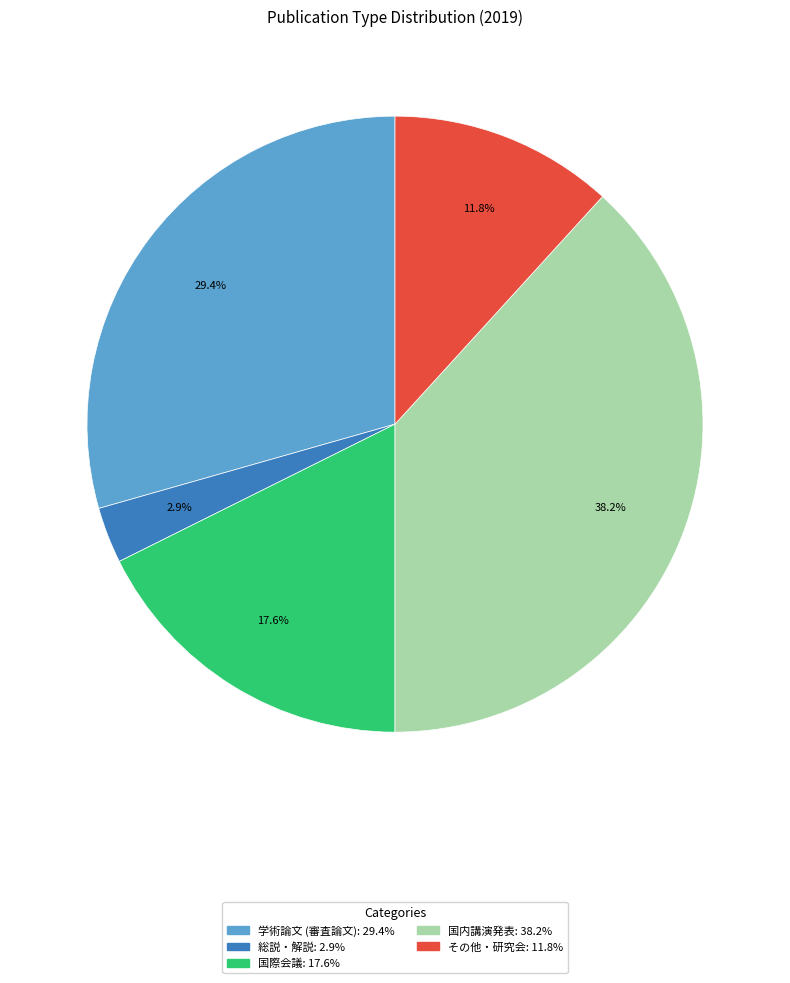

To the nearest percent, what is the difference between the largest and smallest slice percentages?

35%